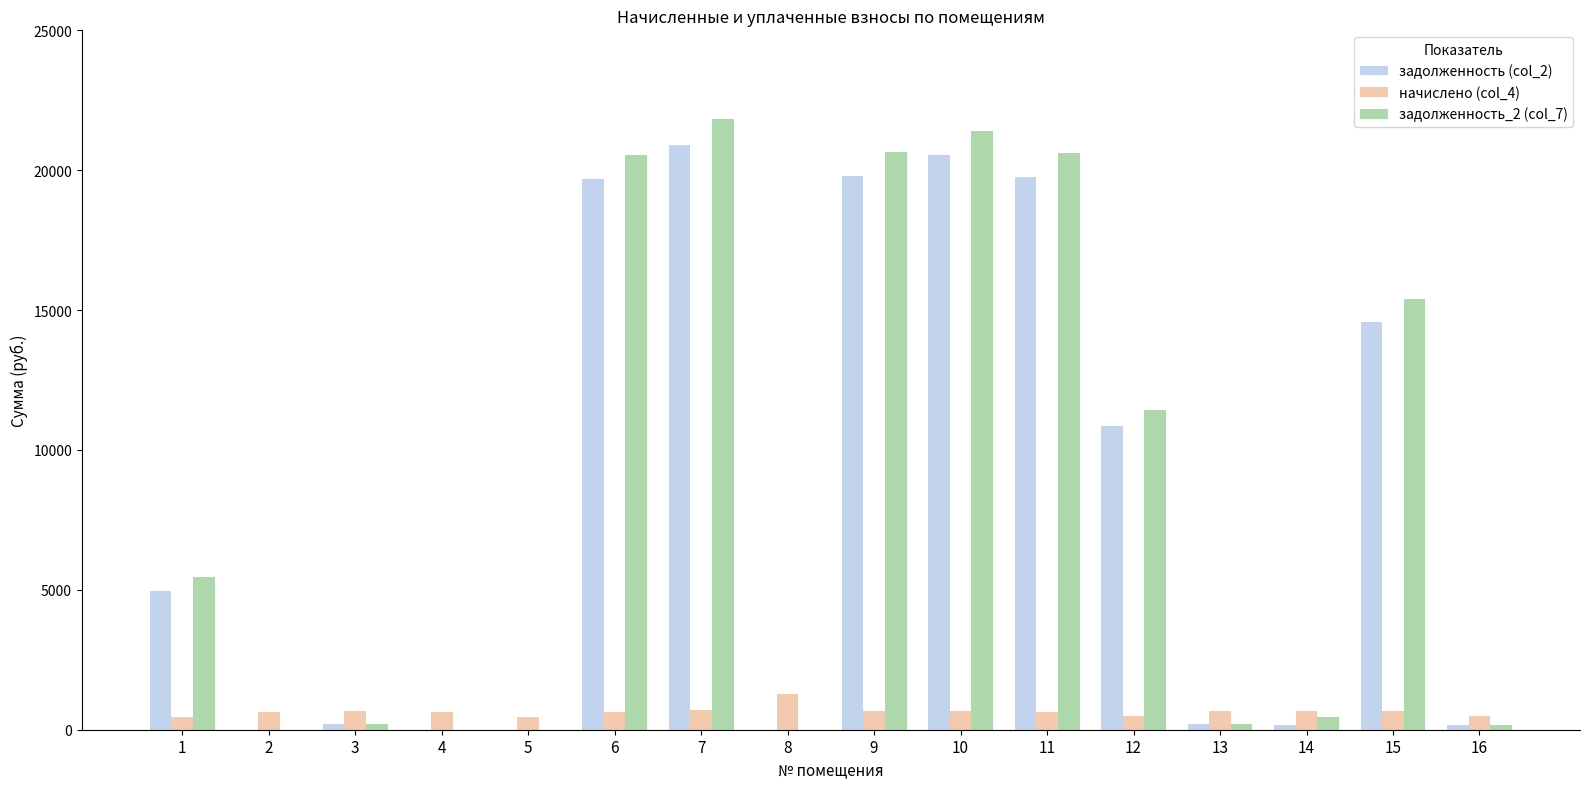

How many data points does each series have?

16